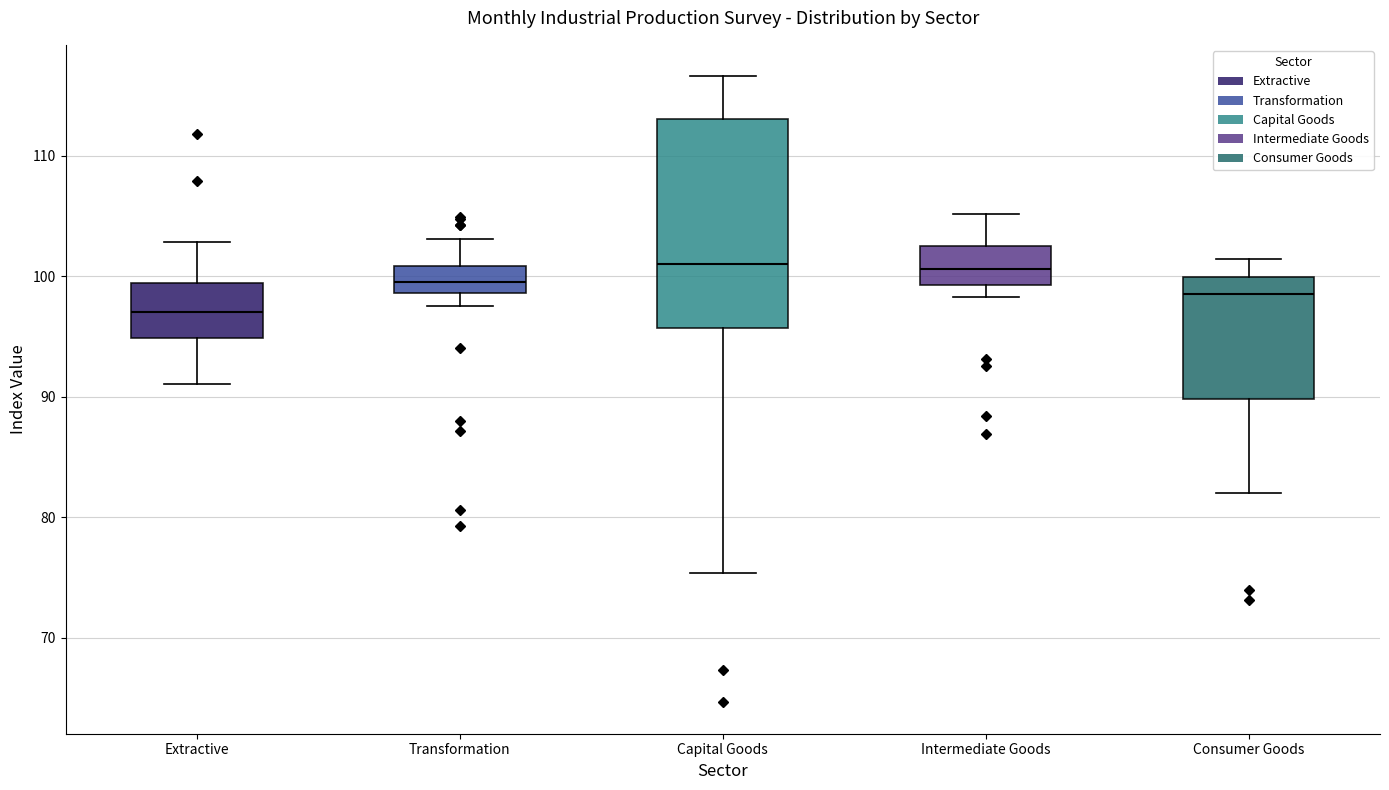

Reading left to right, transcribe this box plot: for each box, give where its median line is, the range the box spans, and where its two whiskers end, as read against the y-axis. The values are not printed on the chart, so give them approximately, as read against the axis.

Extractive: median 97, box 95 to 99, whiskers 91 to 103
Transformation: median 99 (inside the box), box 99 to 101, whiskers 98 to 103
Capital Goods: median 101, box 96 to 113, whiskers 75 to 117
Intermediate Goods: median 101, box 99 to 103, whiskers 98 to 105
Consumer Goods: median 99, box 90 to 100, whiskers 82 to 101